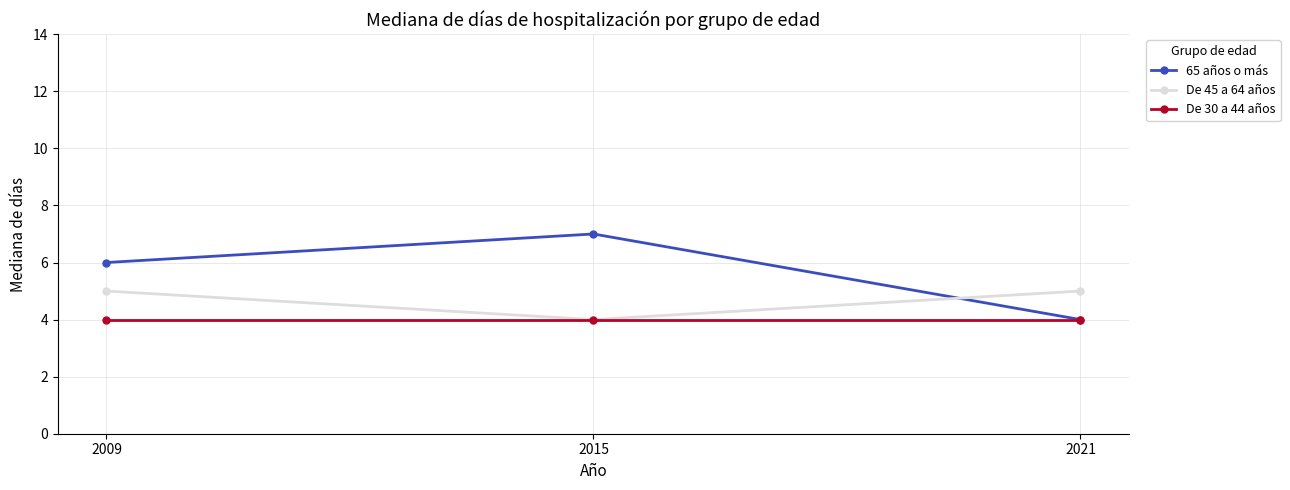

What is the spread (max minus min) of values at 2009?

2